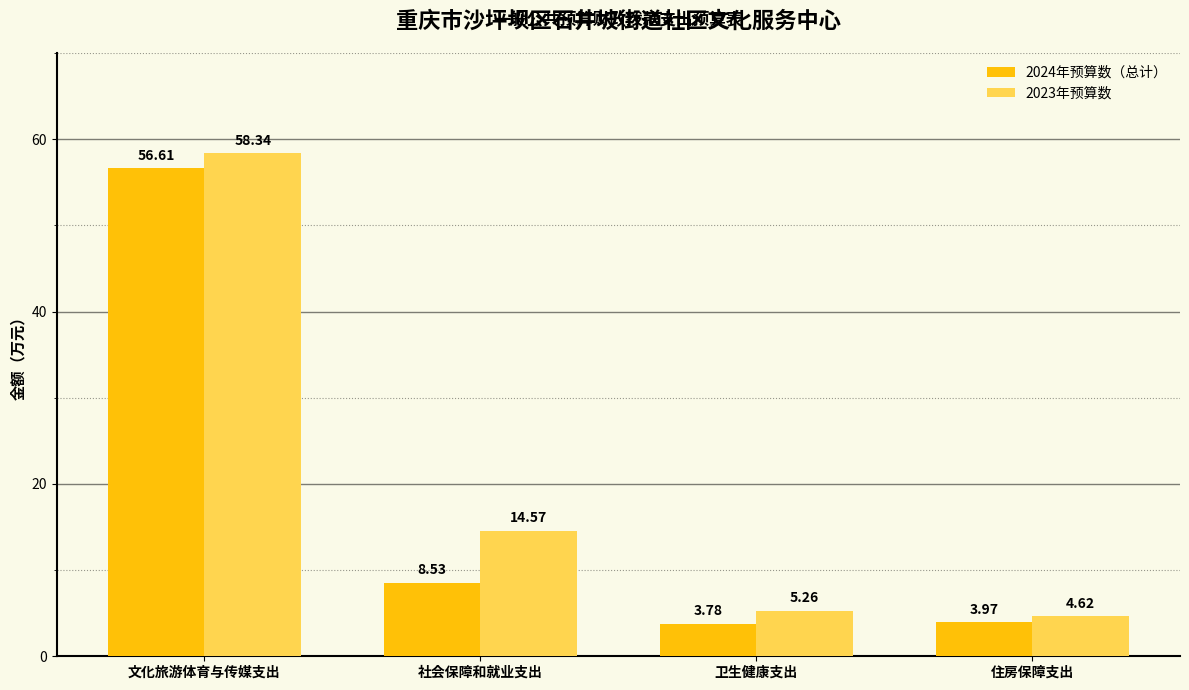

Are the bars grouped side by side (vs. stacked)?

Yes